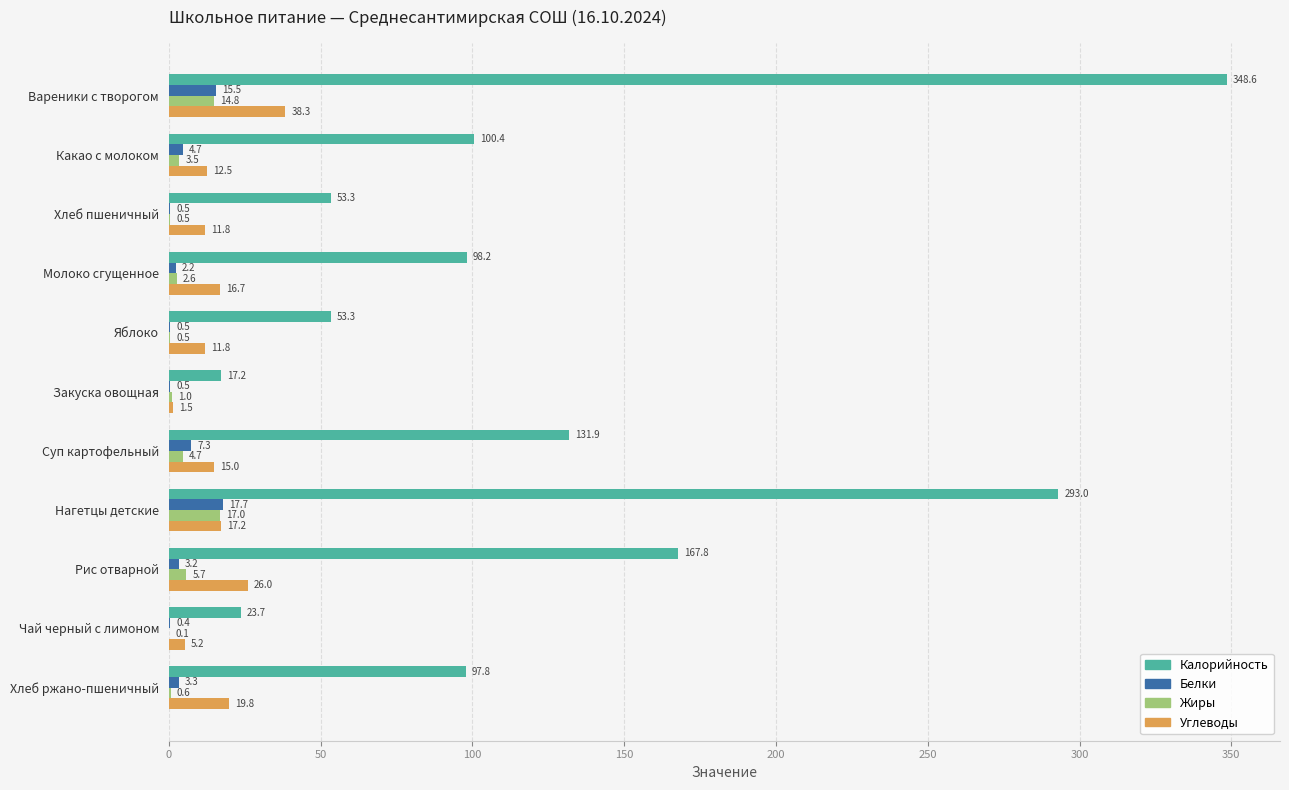

Which label corresponds to the largest value in the chart?

Вареники с творогом